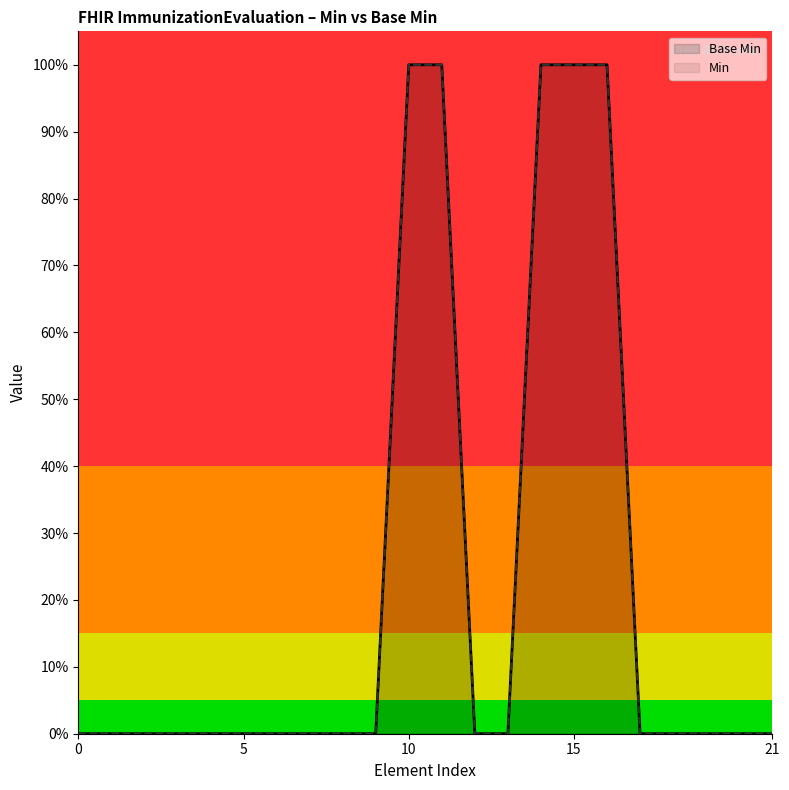

Does the chart display data point markers on the line(s)?

No